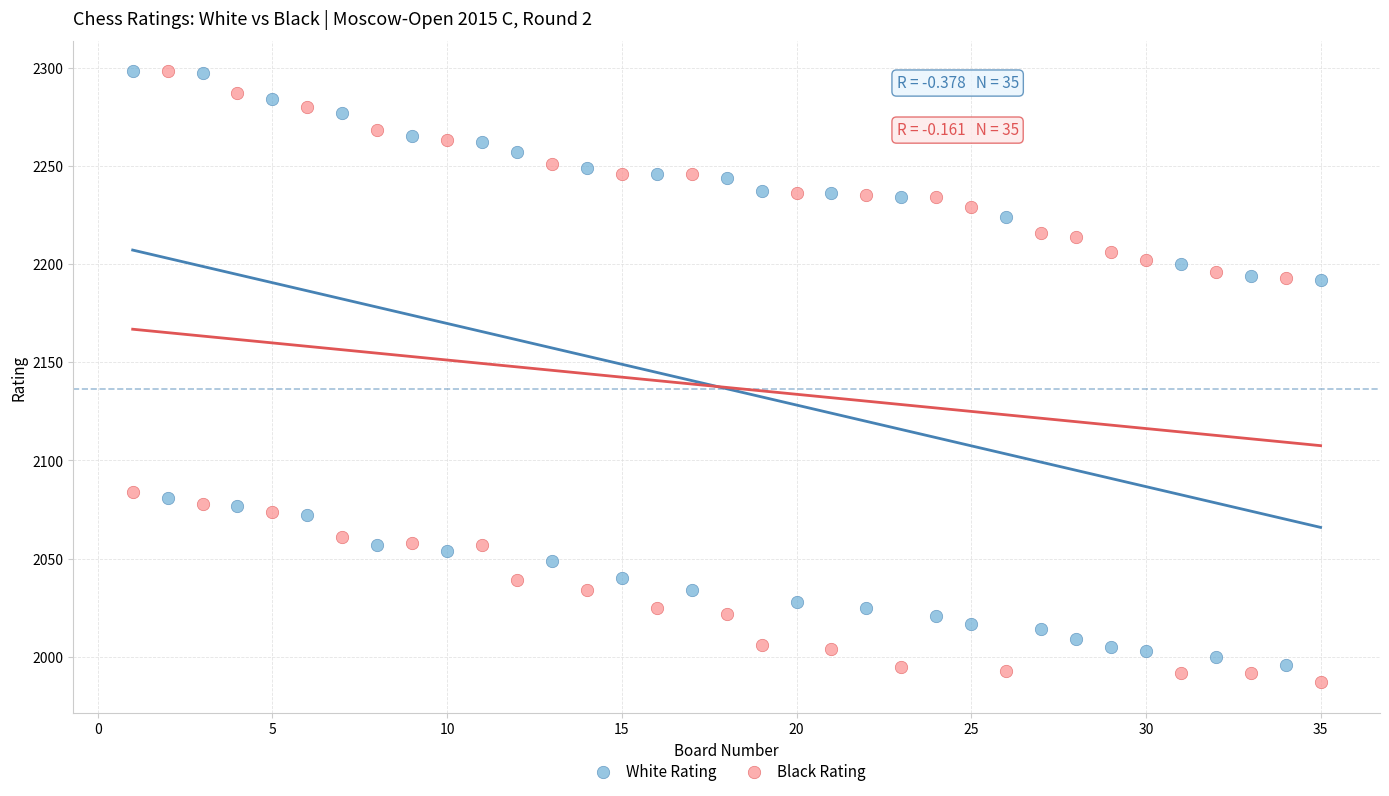

Which series reaches the minimum Y coordinate?

Black Rating